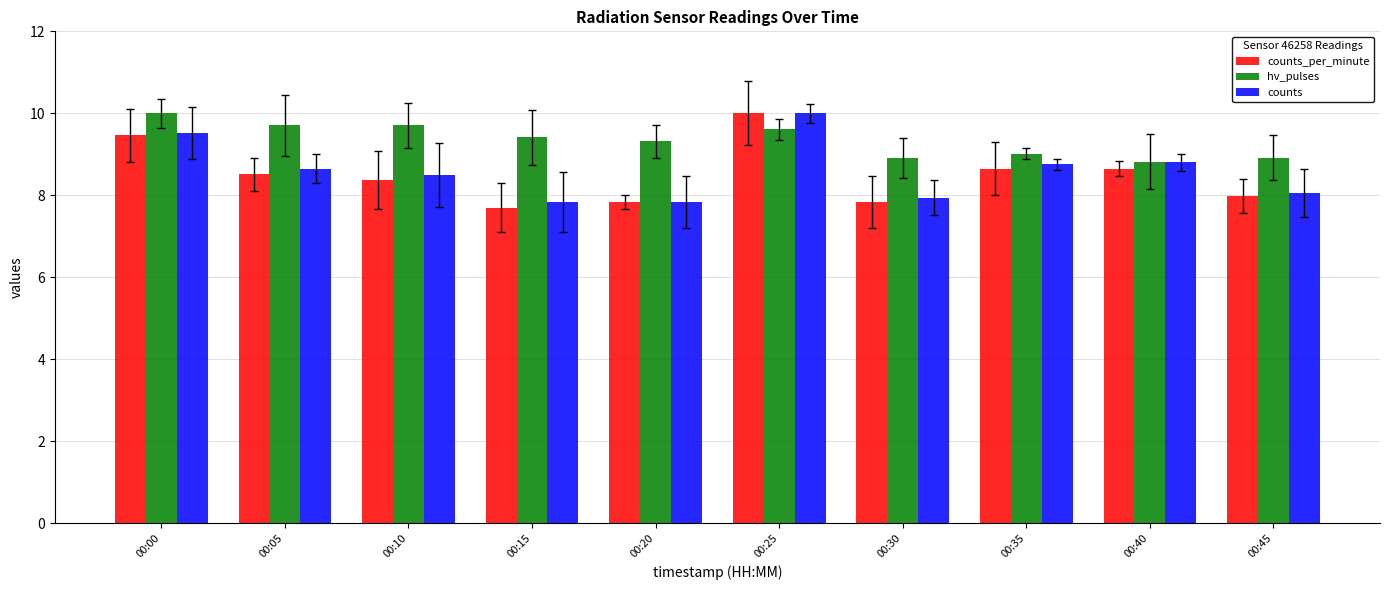

Is it true that counts equals 9.5 at 00:00?

True